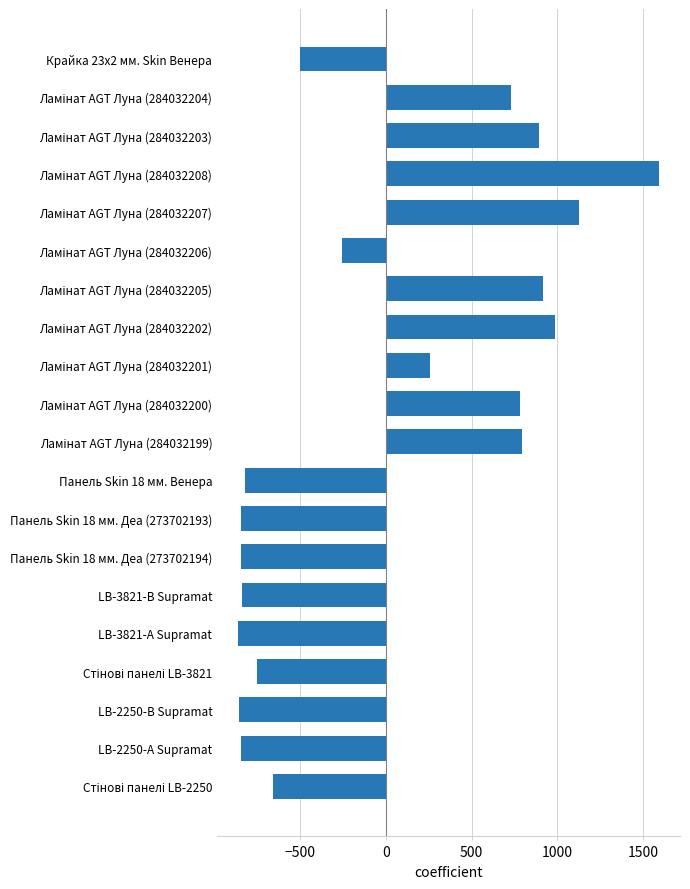

What is the difference between the maximum and minimum values?

2451.0